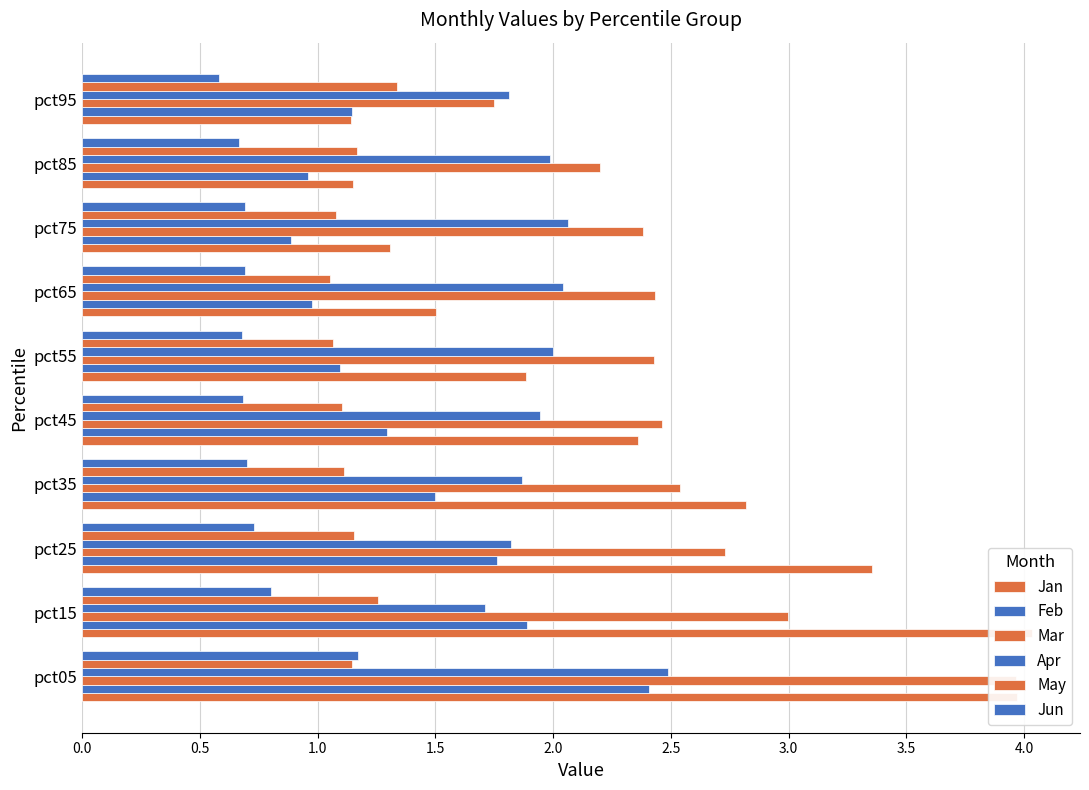

What is the approximate value of Apr at pct95?

1.8